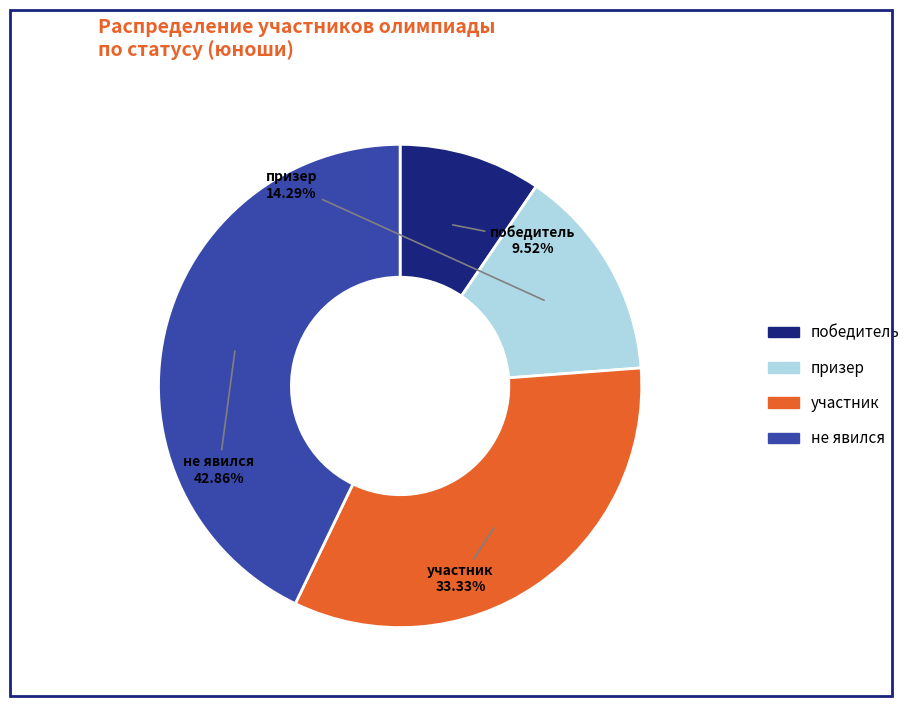

Between призер and победитель, which is larger?

призер